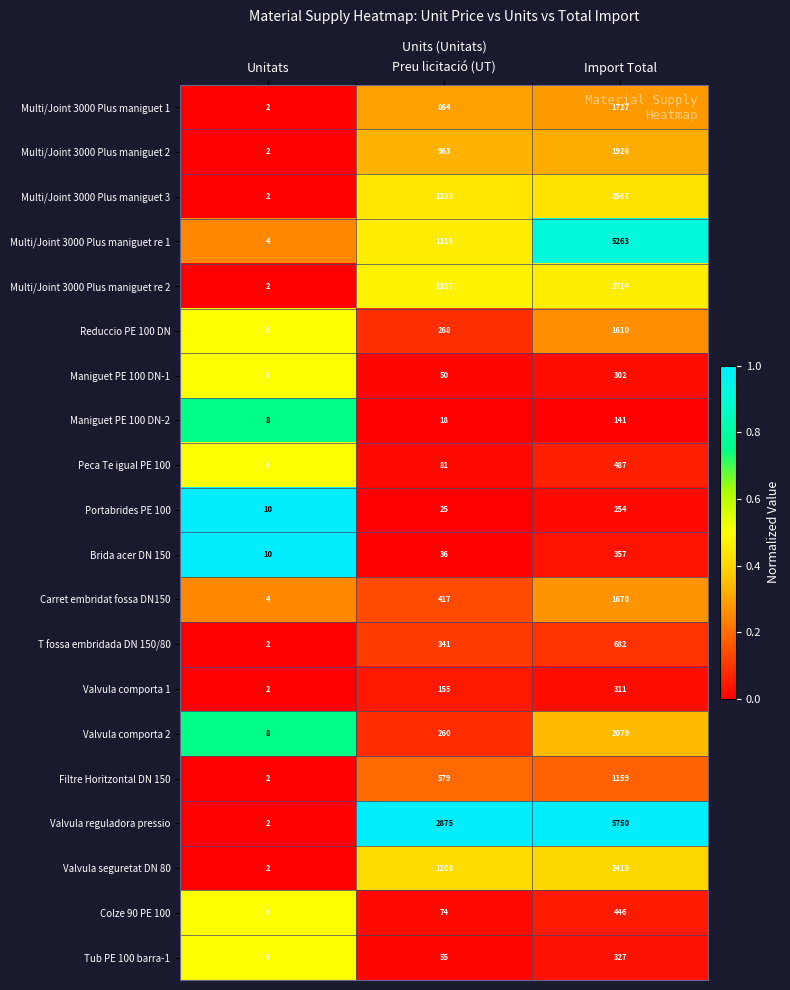

Read the Colze 90 PE 100 value at Preu licitació (UT).

74